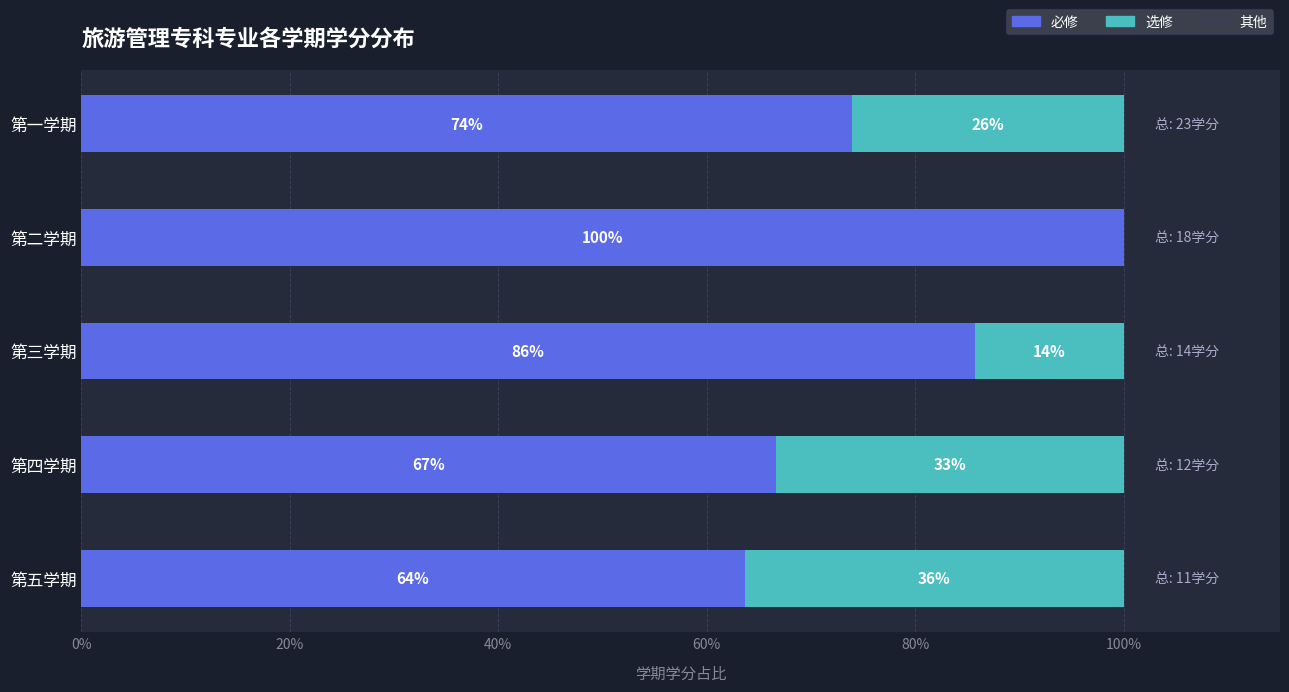

What is the highest value of the 必修 series?

100.0